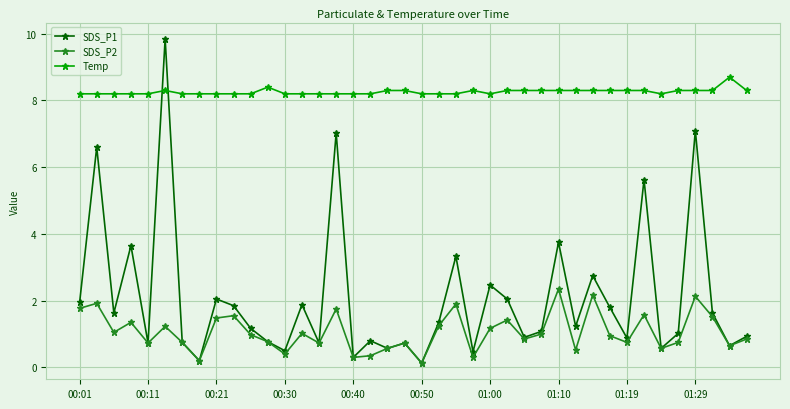

True or false: SDS_P2 has more than 1 points higher than both neighbors.

True